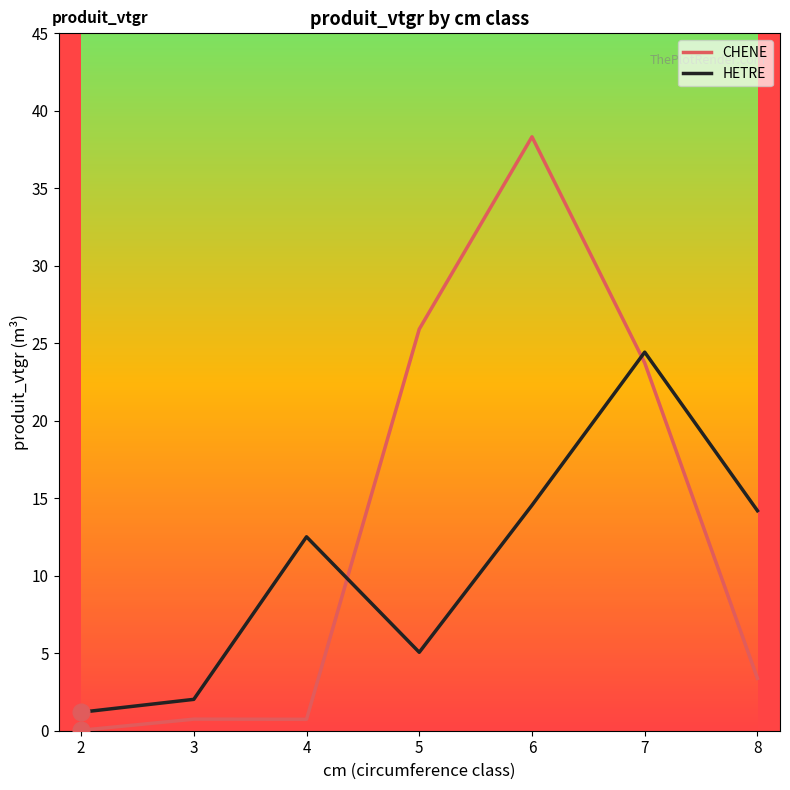

What are all the series names shown in the legend?

CHENE, HETRE